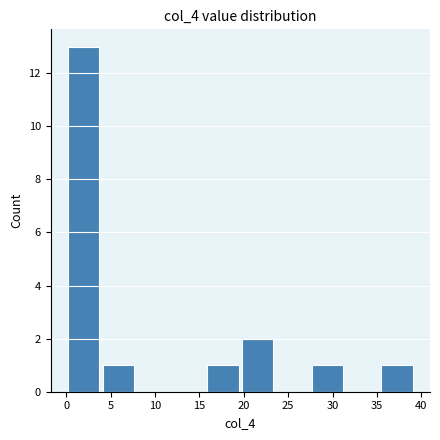

Reading left to right, list every bar in this chart as the range it spans on the x-axis followed by its height. Neither the bar edges nor the heights are printed on the chart, so give them approximately, as read against the axes.

0.0 to 4.0: 13
4.0 to 8.0: 1
8.0 to 12.0: 0
12.0 to 15.5: 0
15.5 to 19.5: 1
19.5 to 23.5: 2
23.5 to 27.5: 0
27.5 to 31.5: 1
31.5 to 35.5: 0
35.5 to 39.0: 1